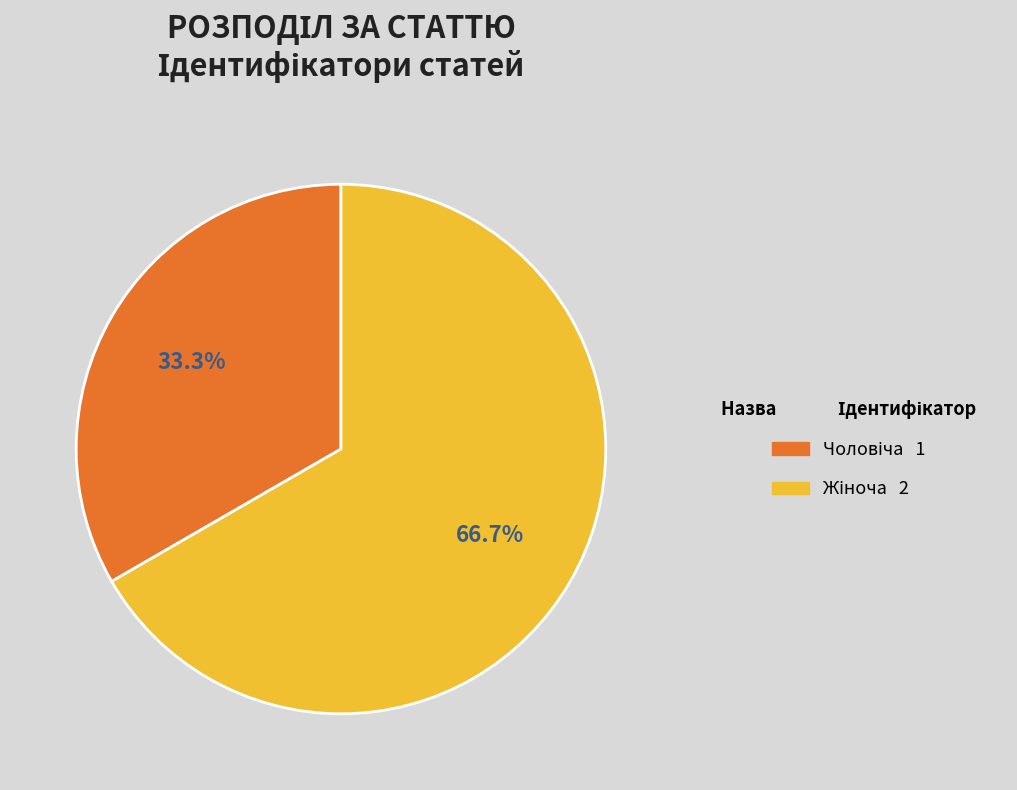

Is there any slice that represents more than half of the pie?

Yes